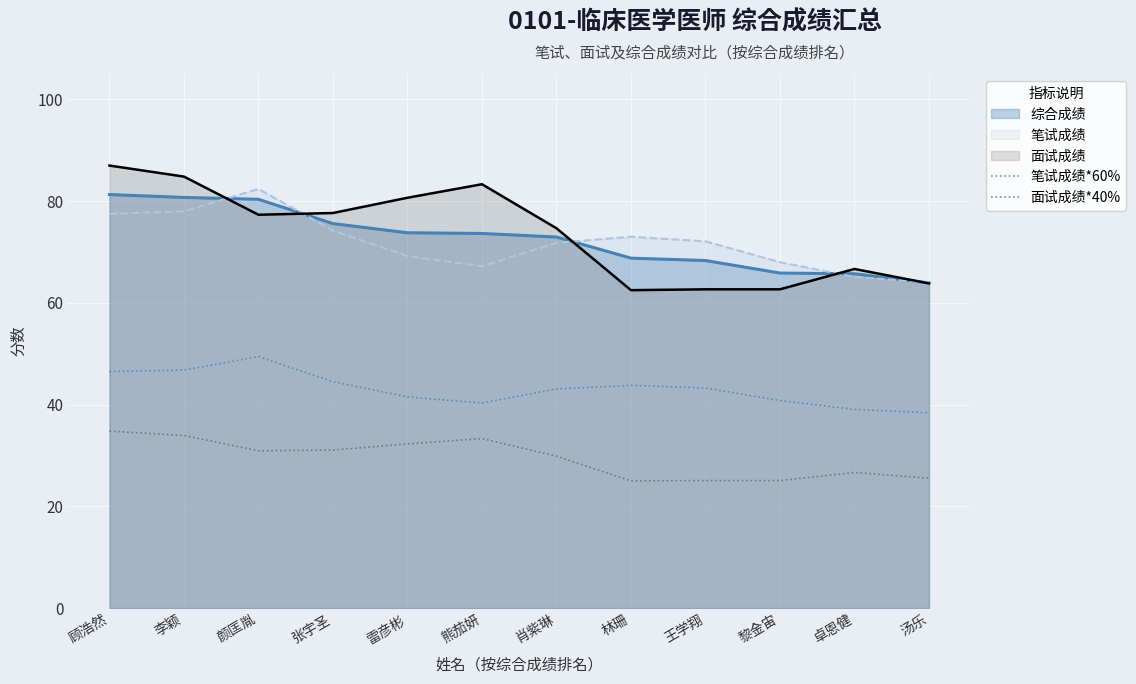

Rank the series by their maximum value, from highest to lowest.

面试成绩, 笔试成绩, 综合成绩, 笔试成绩*60%, 面试成绩*40%